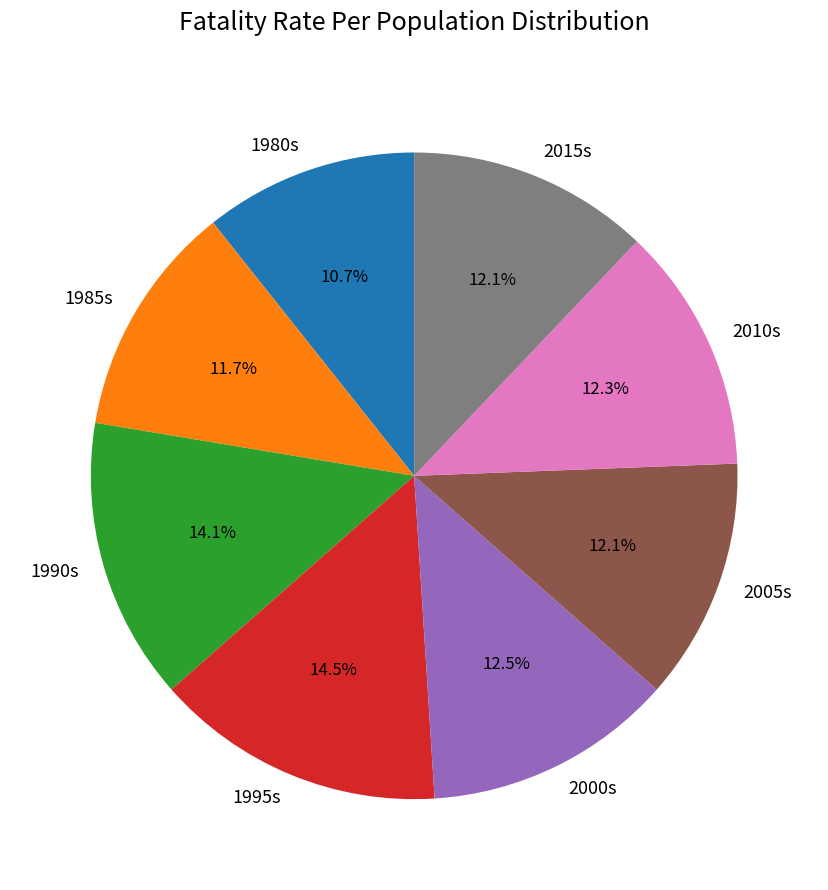

Which has a higher value, 2000s or 1980s?

2000s